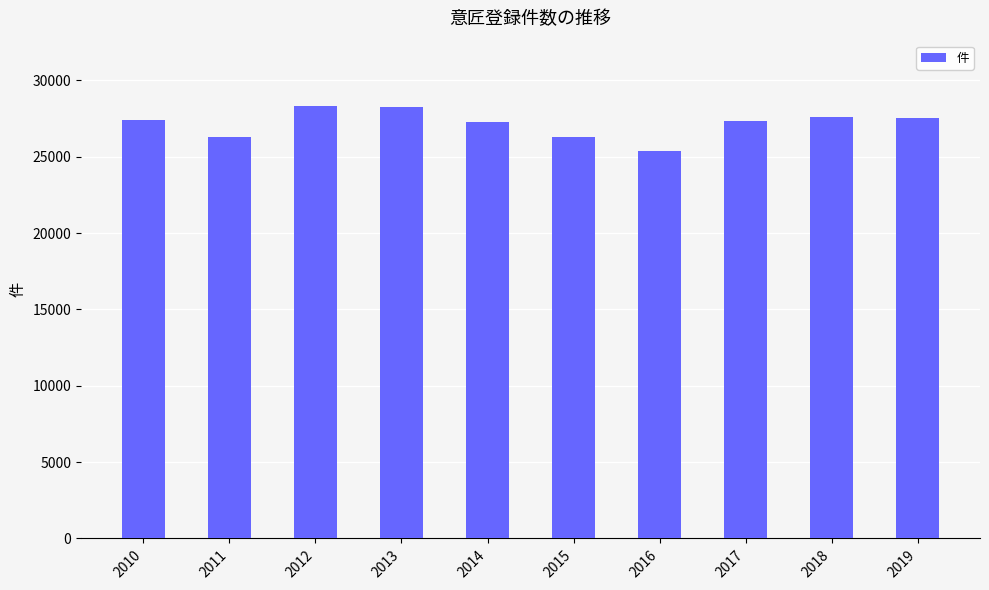

What is the difference between the maximum and minimum values?

3005